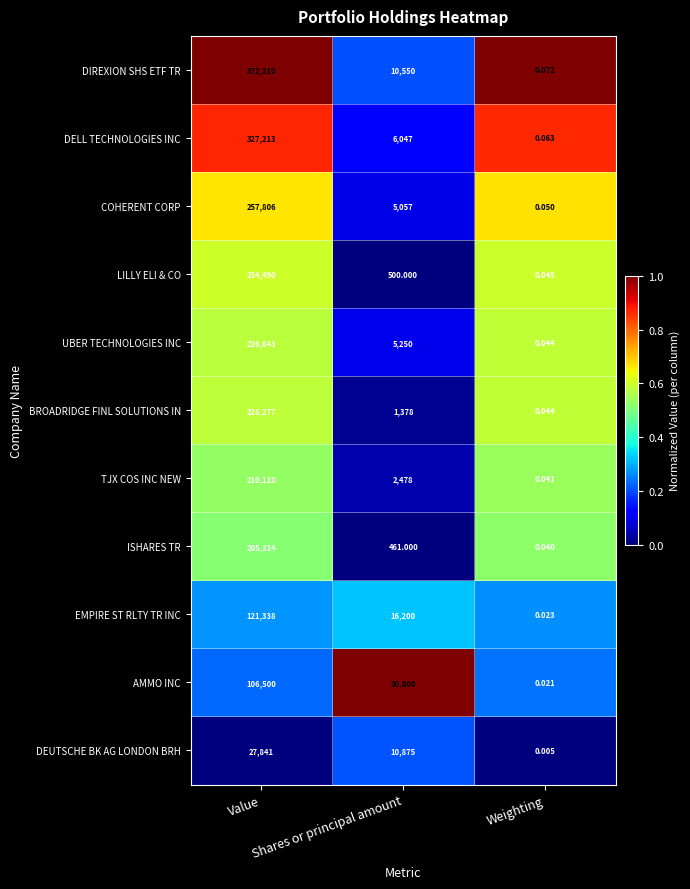

Which series changed the most between Value and Weighting?

DIREXION SHS ETF TR